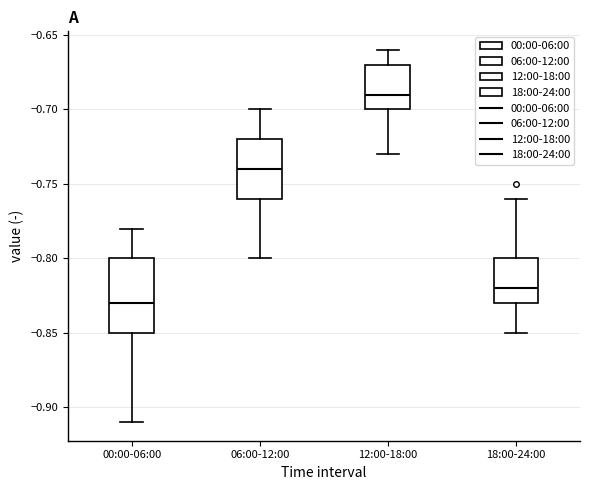

Reading left to right, read every box against the y-axis: the position of its median line, the range the box covers, and the ends of its whiskers. The values are not printed on the chart, so give them approximately, as read against the axis.

00:00-06:00: median -0.83, box -0.85 to -0.80, whiskers -0.91 to -0.78
06:00-12:00: median -0.74, box -0.76 to -0.72, whiskers -0.80 to -0.70
12:00-18:00: median -0.69, box -0.70 to -0.67, whiskers -0.73 to -0.66
18:00-24:00: median -0.82, box -0.83 to -0.80, whiskers -0.85 to -0.76